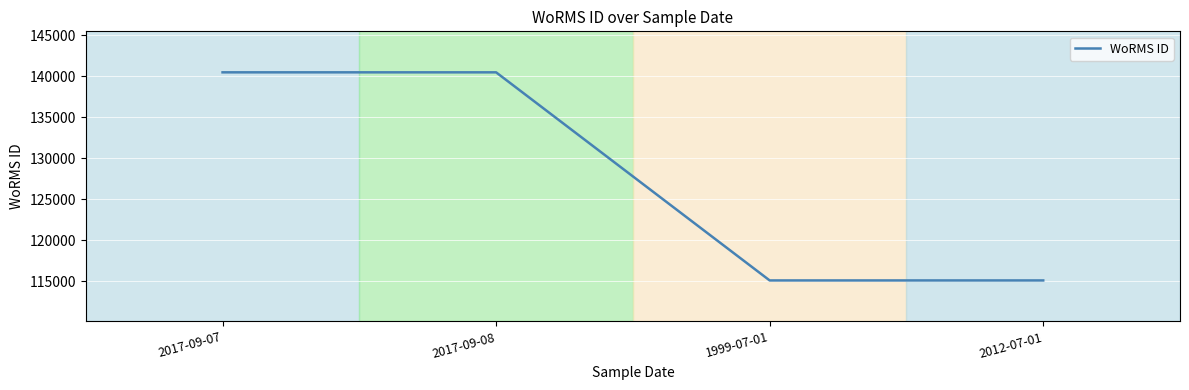

What is the difference between the second highest and second lowest values?

25376